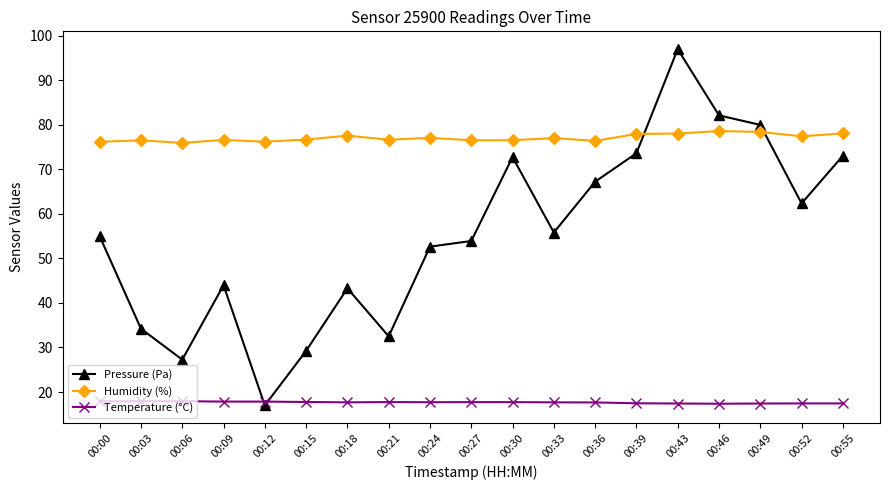

How many lines are shown in the chart?

3